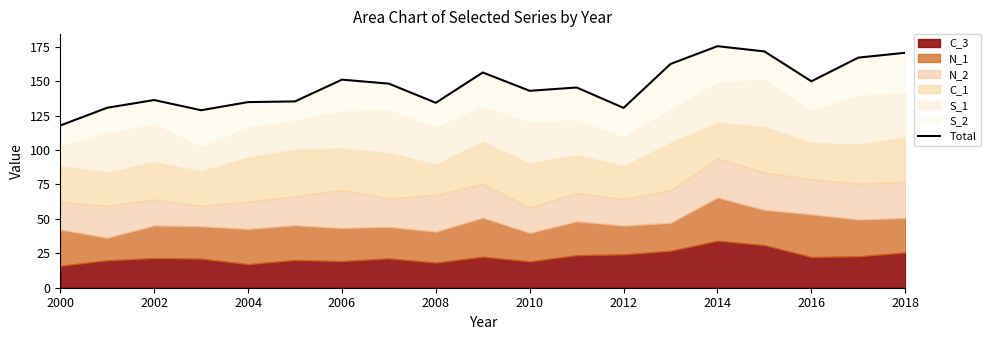

Count the number of values greater than 145.

10